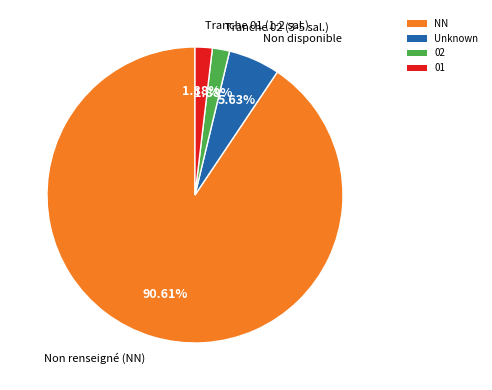

Combined, do Unknown and NN account for over 50%?

Yes